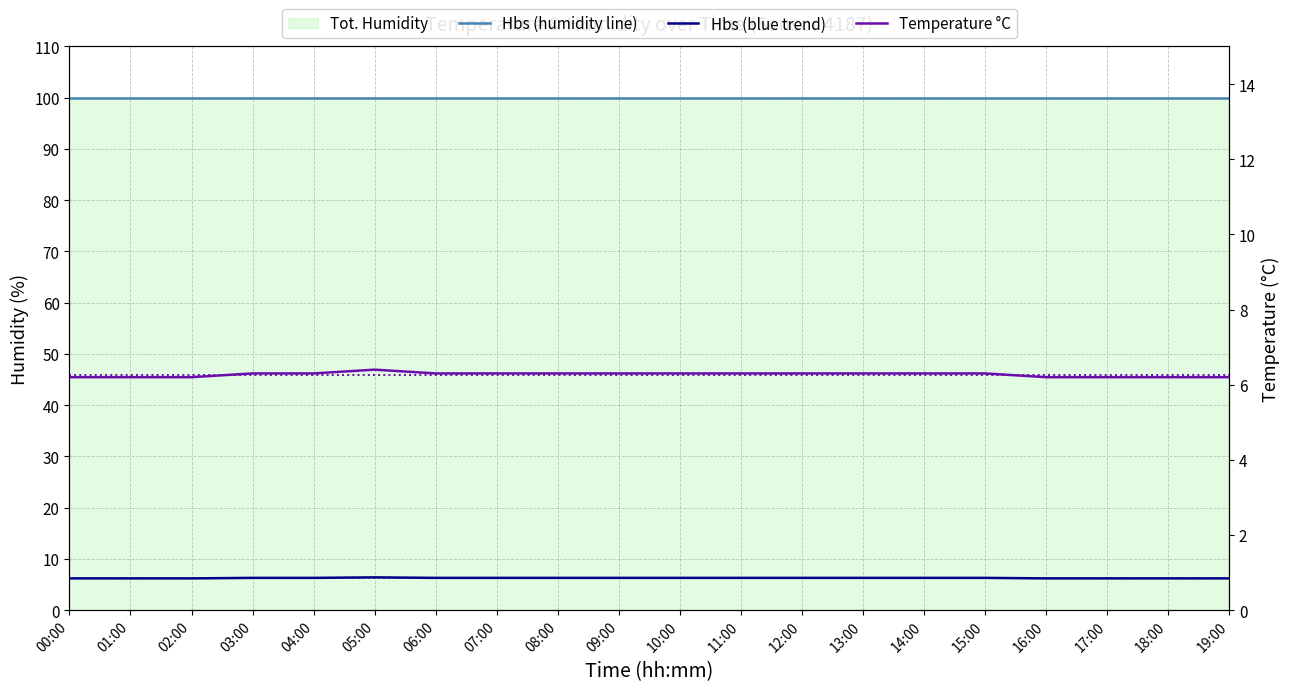

The temperature series shows 25.7 at 12:00. True or false?

False